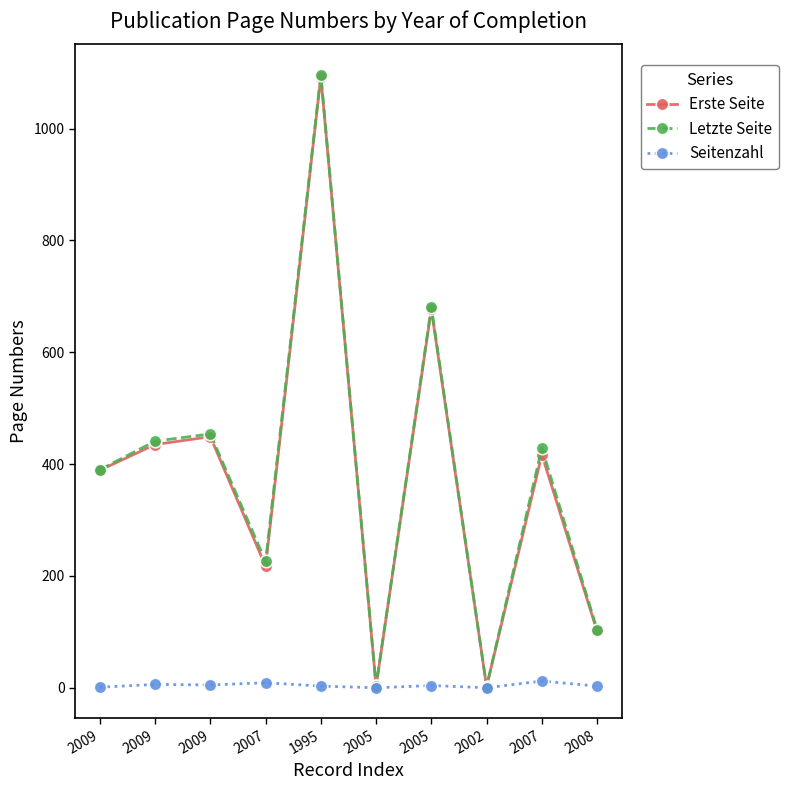

True or false: Letzte Seite and Erste Seite intersect in this chart.

False